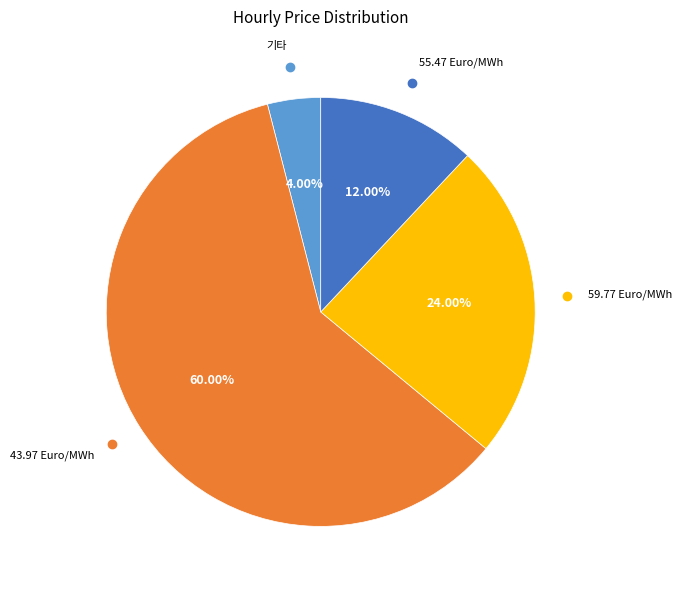

Is there a majority slice in this chart?

Yes